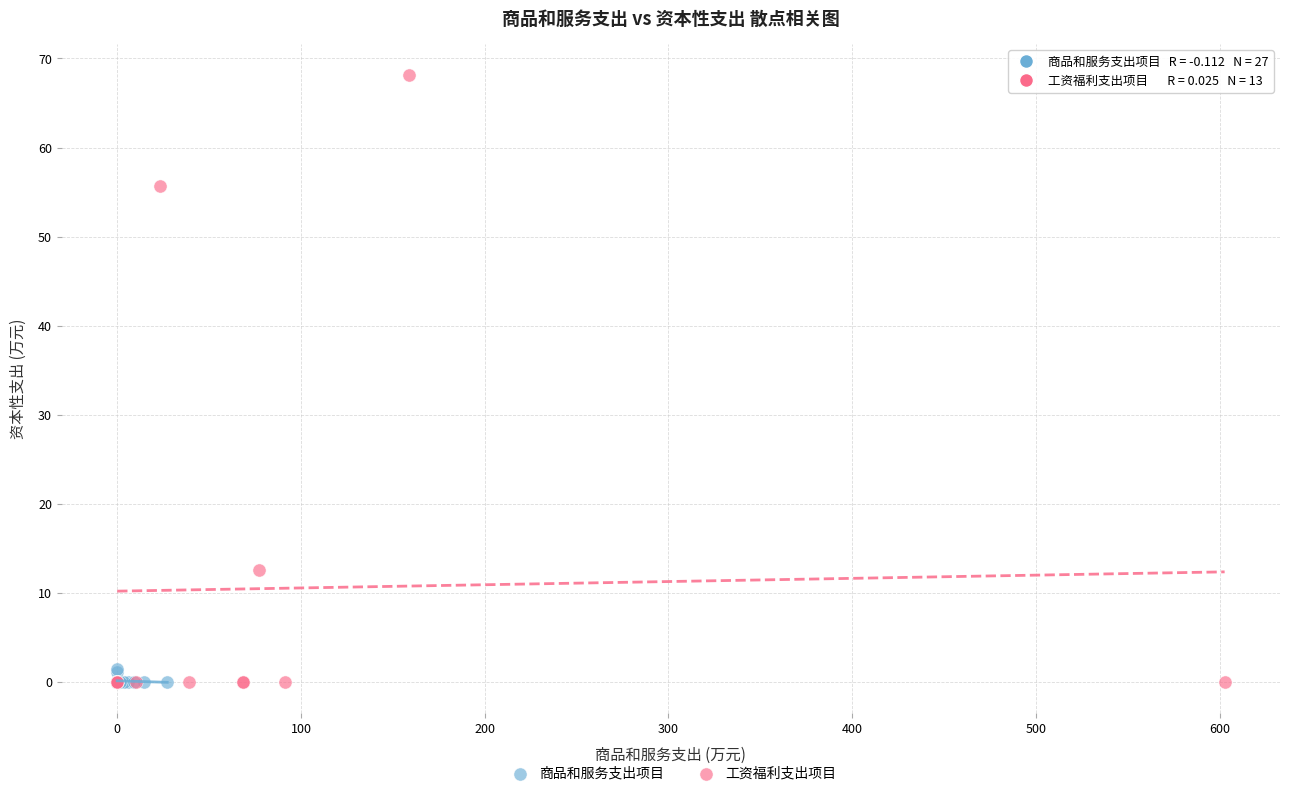

Which series has the widest spread of Y values?

工资福利支出项目